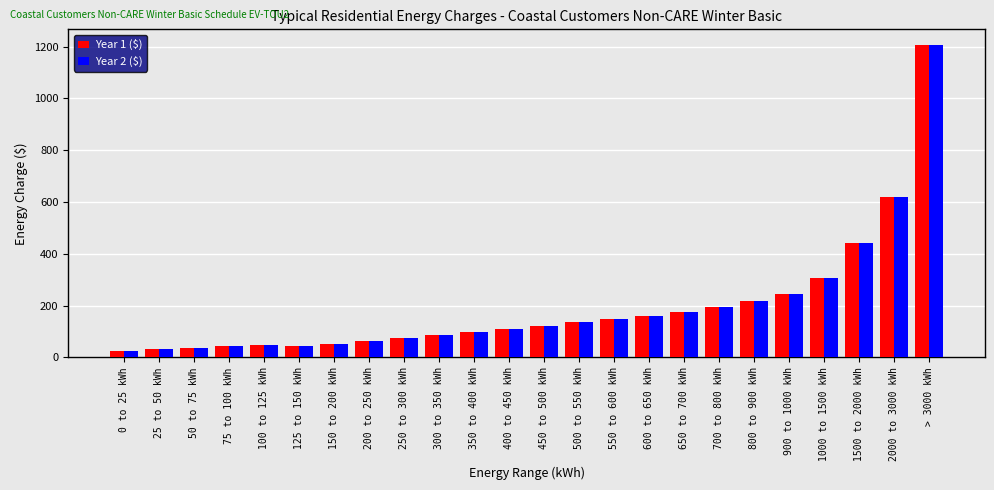

What is the label of the 17th bar from the left?

650 to 700 kWh